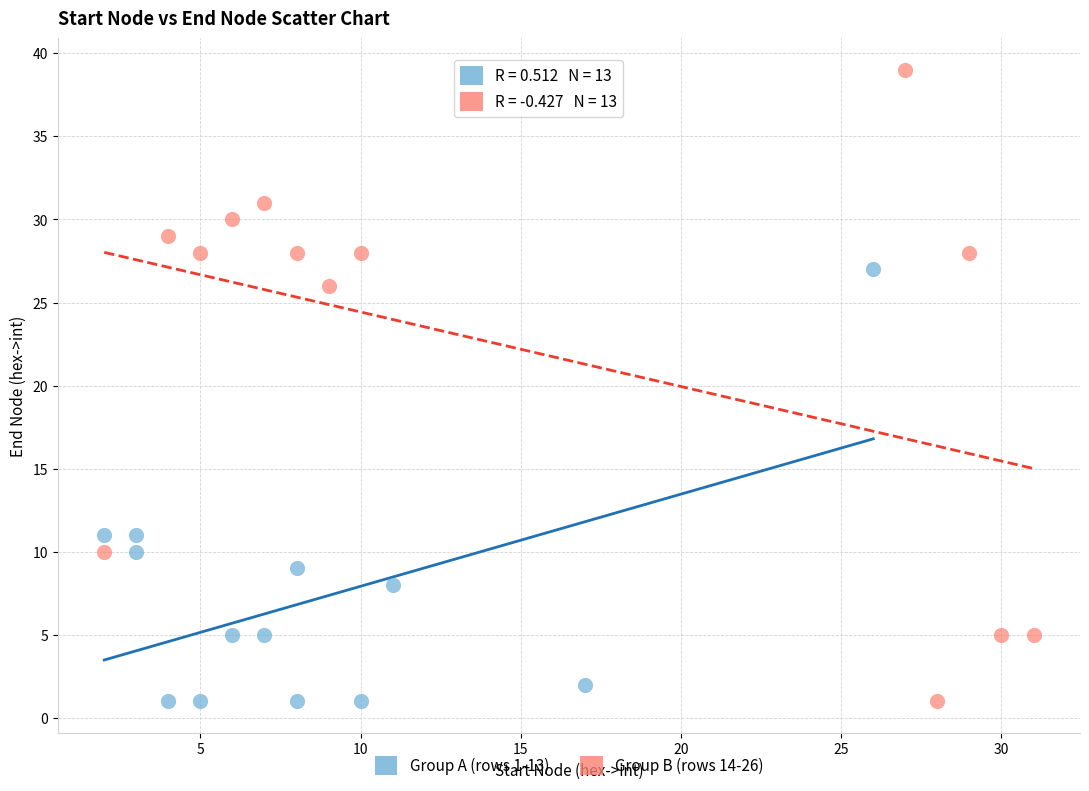

Which series has the widest spread of Y values?

Group B (rows 14-26)